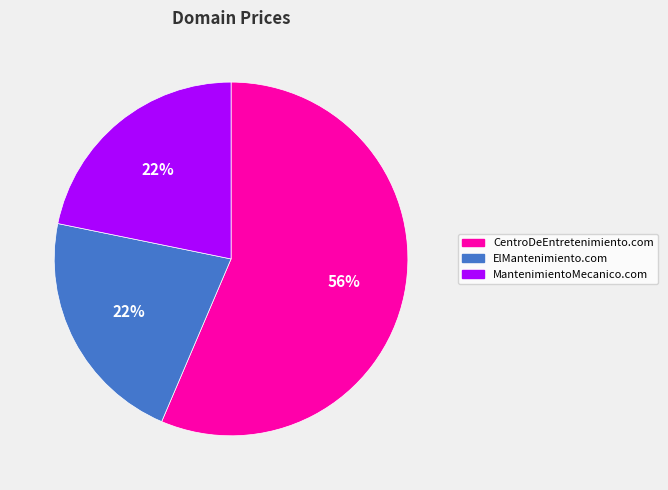

Count the number of slices in the pie.

3